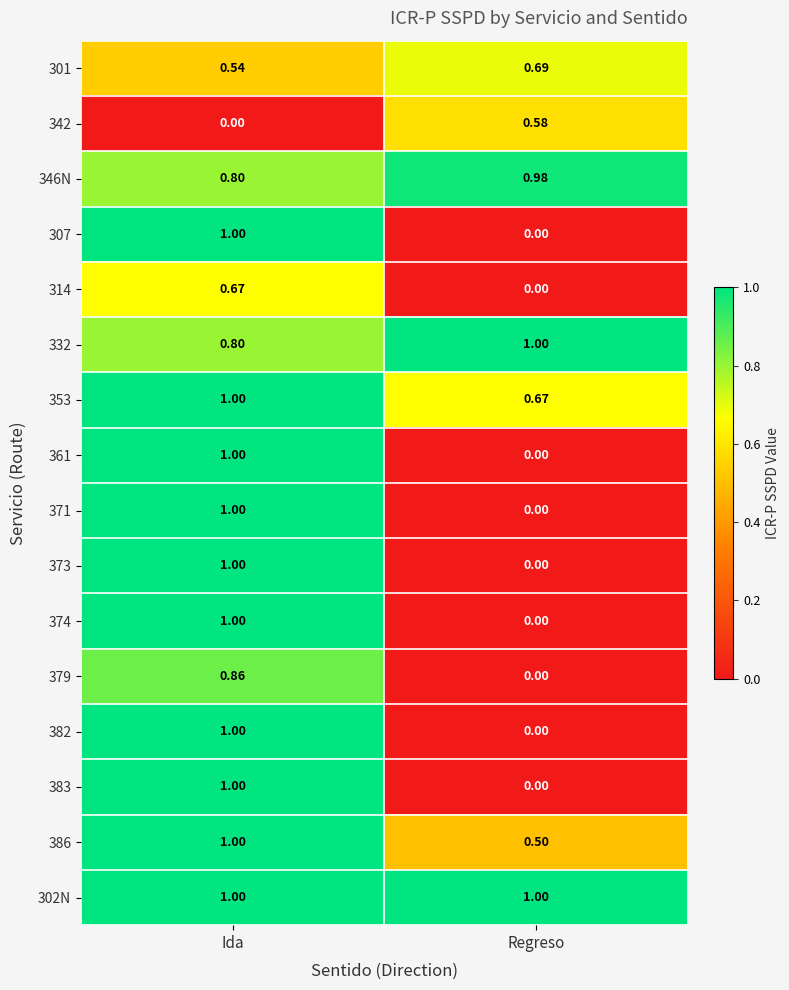

Is the value of 373 at Ida greater than the value of 382 at Regreso?

Yes